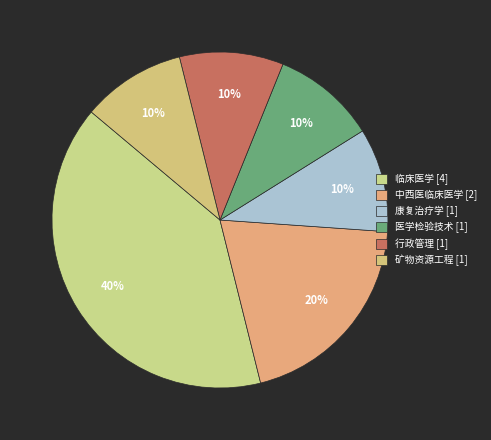

Count the number of slices in the pie.

6